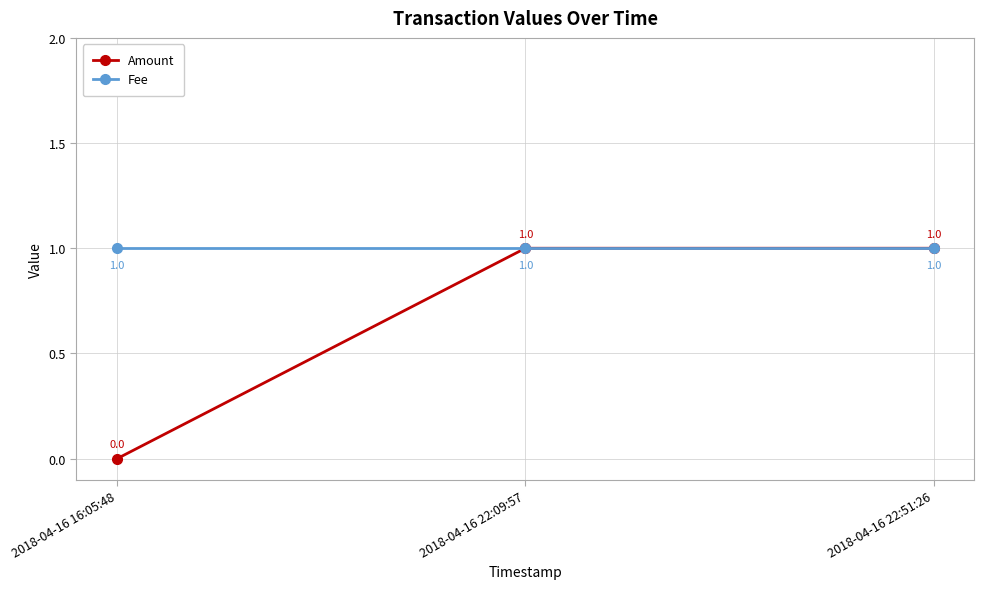

The value of Fee at 2018-04-16 16:05:48 is 1. True or false?

True